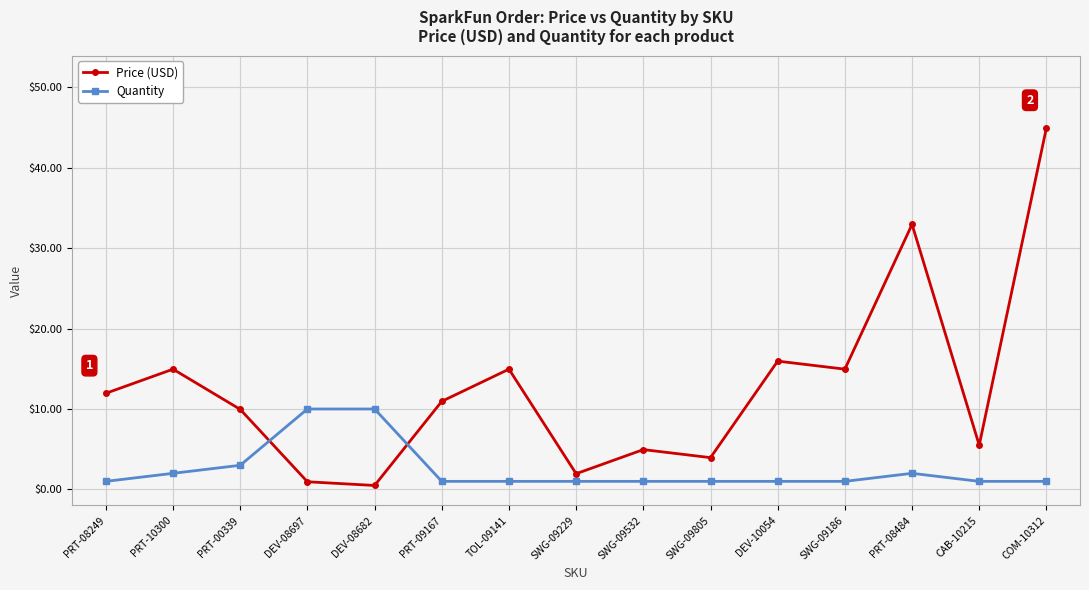

Is it true that Price (USD) equals 14.9 at PRT-10300?

True